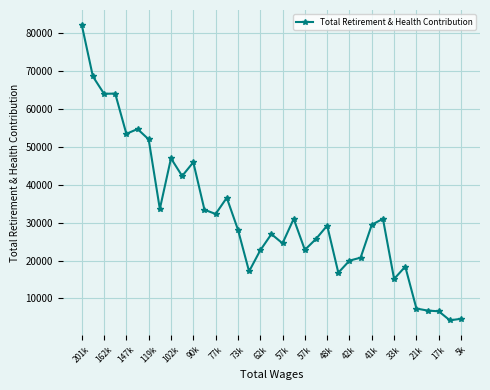

What is the smallest value displayed?

4242